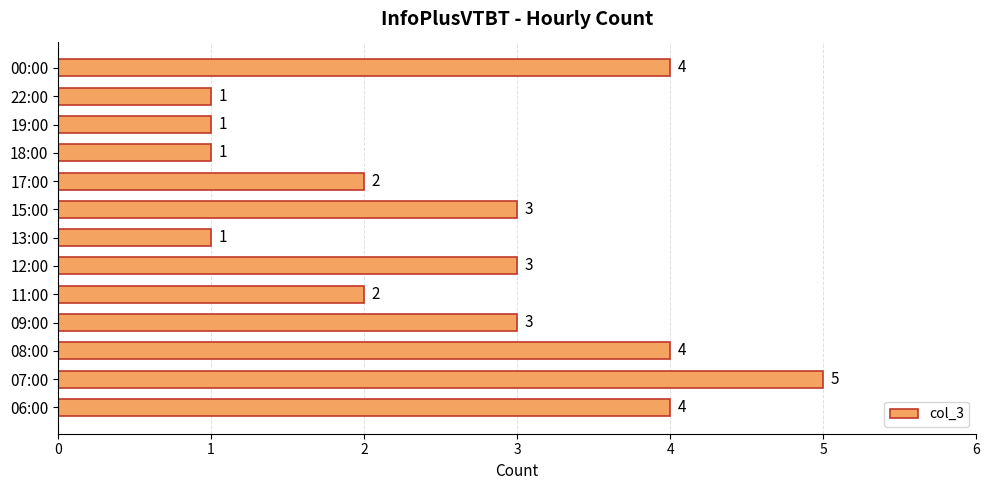

Are the bars grouped side by side (vs. stacked)?

No